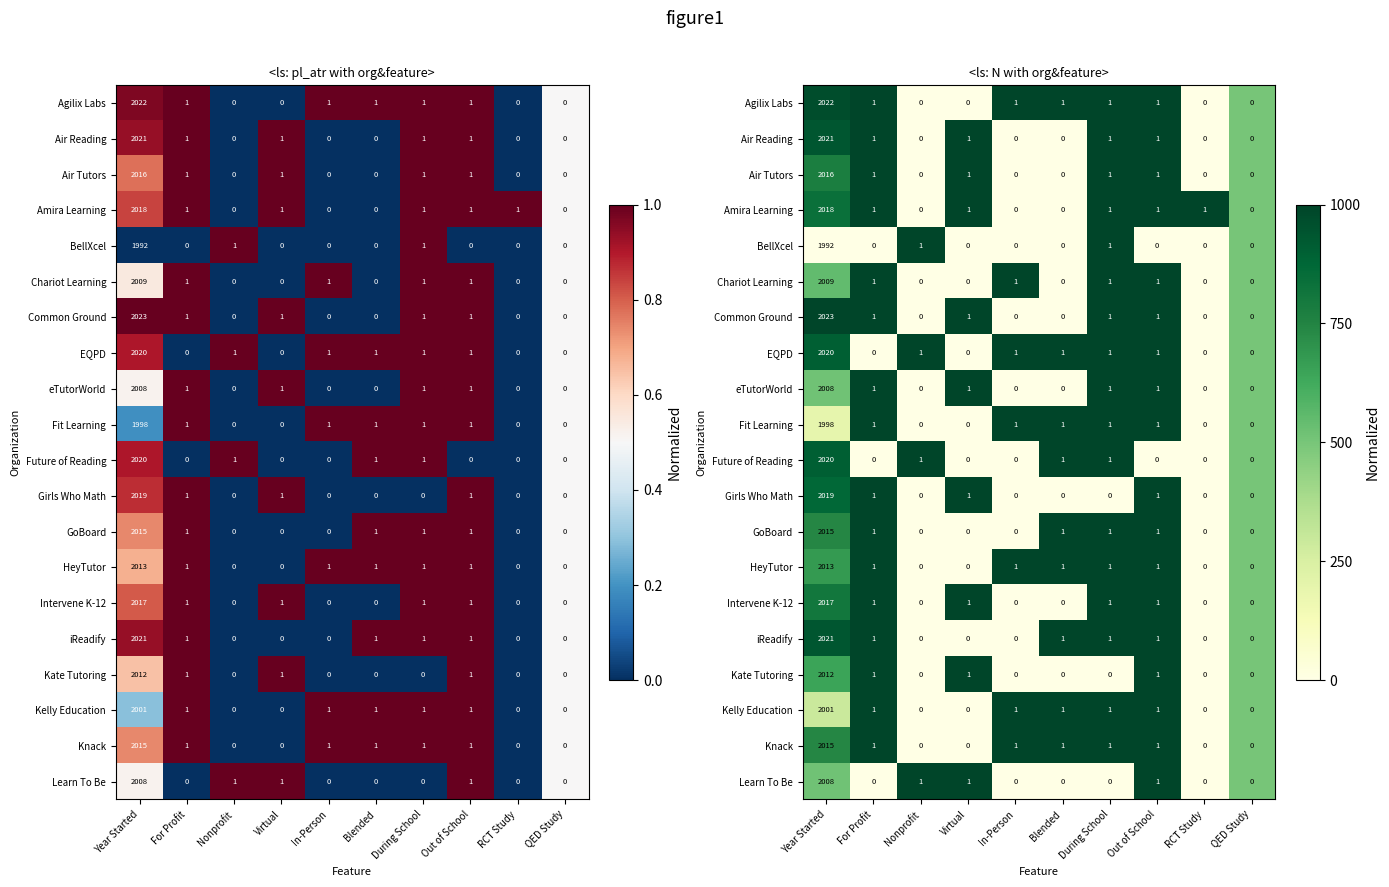

True or false: Common Ground has a value of 0.0 at Blended.

True